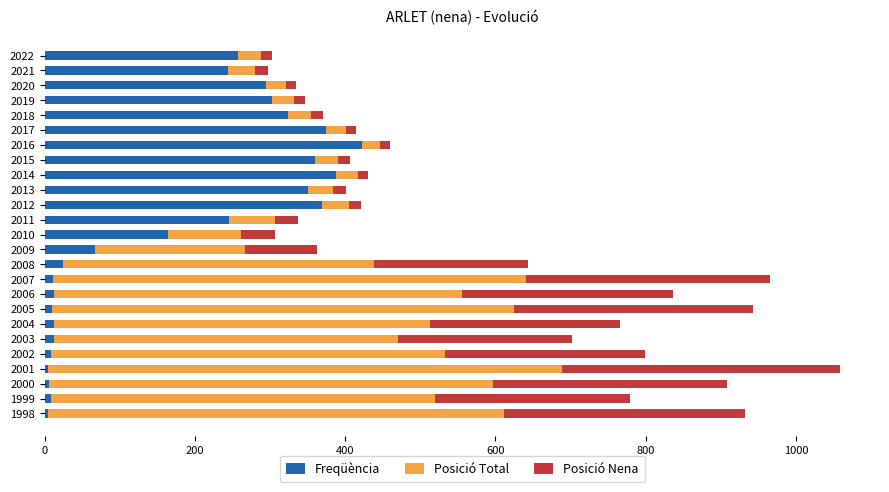

What is the total value across all series at 2010?

307